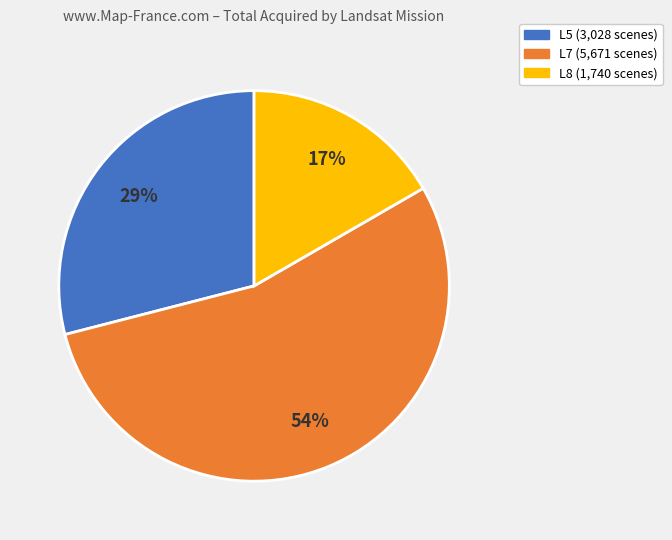

Is there a majority slice in this chart?

Yes